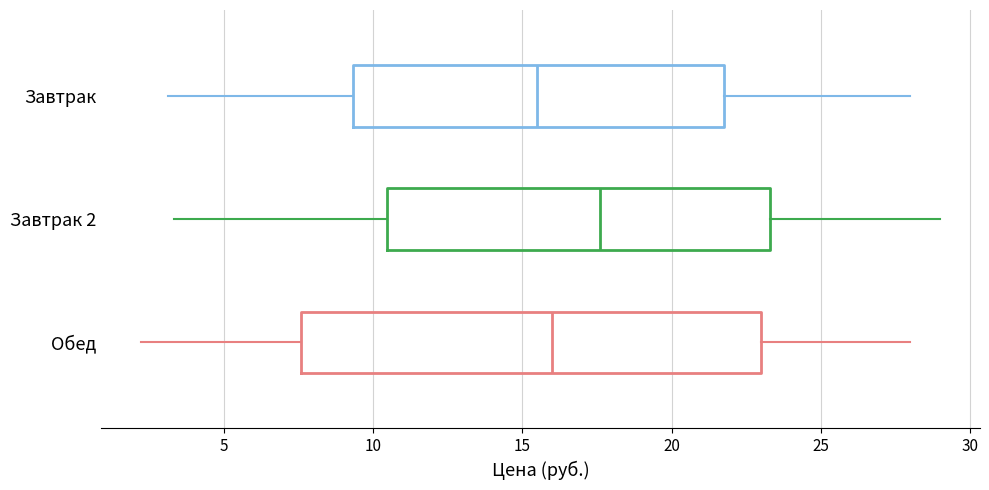

Which box is the widest, from its left edge to its right edge?

Обед